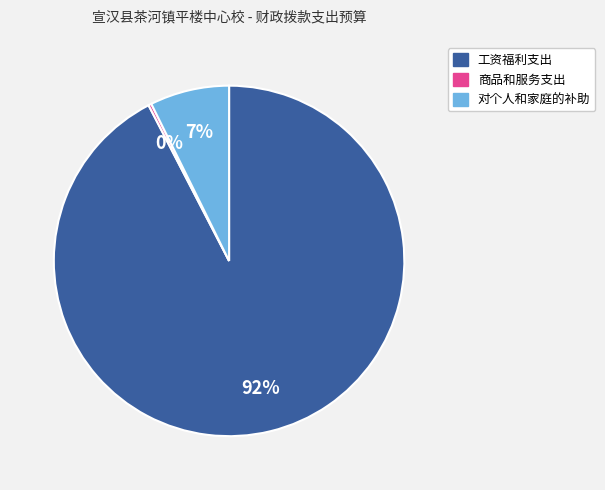

The 工资福利支出 slice represents 99% of the pie. True or false?

False